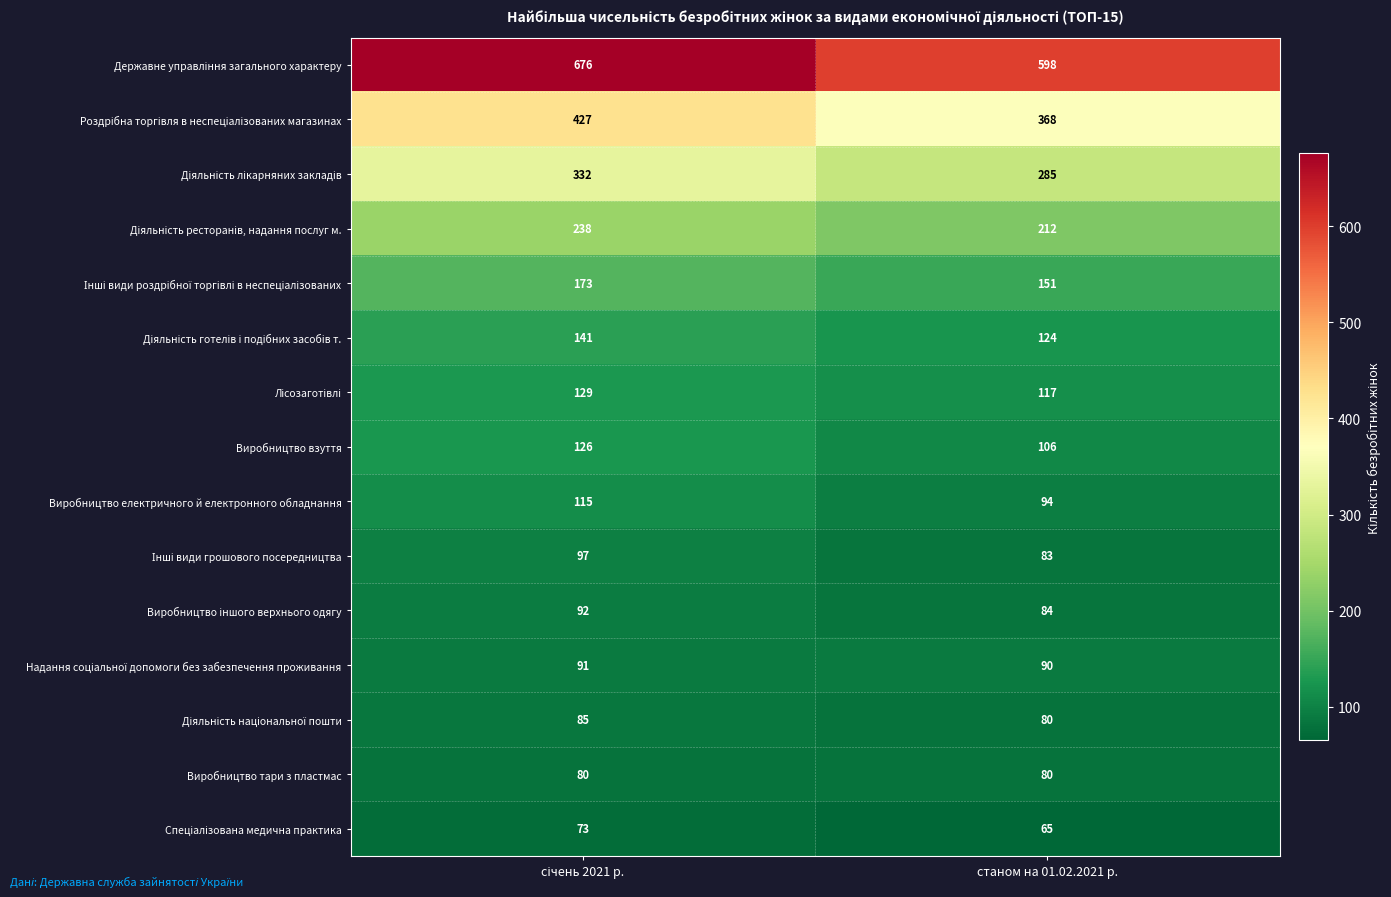

What is the greatest value displayed?

676